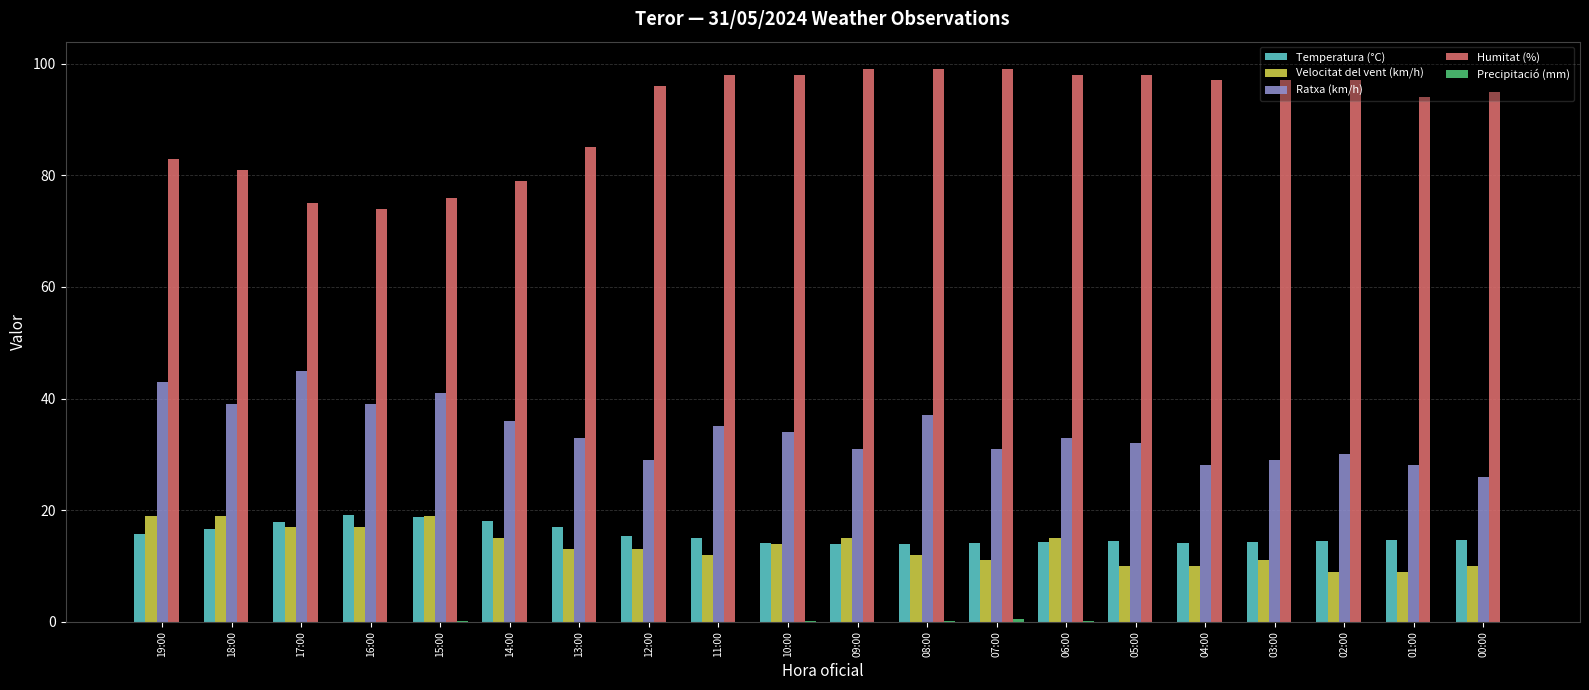

True or false: Velocitat del vent (km/h) has a value of 24.7 at 06:00.

False